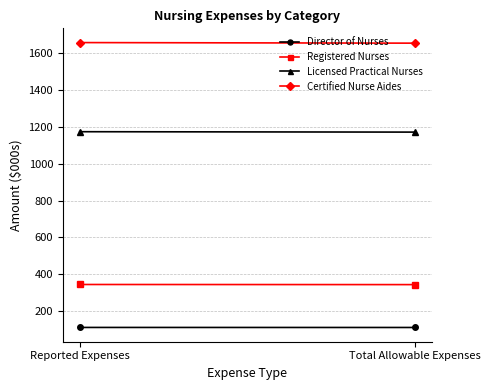

List the series in order of their peak value, highest first.

Certified Nurse Aides, Licensed Practical Nurses, Registered Nurses, Director of Nurses